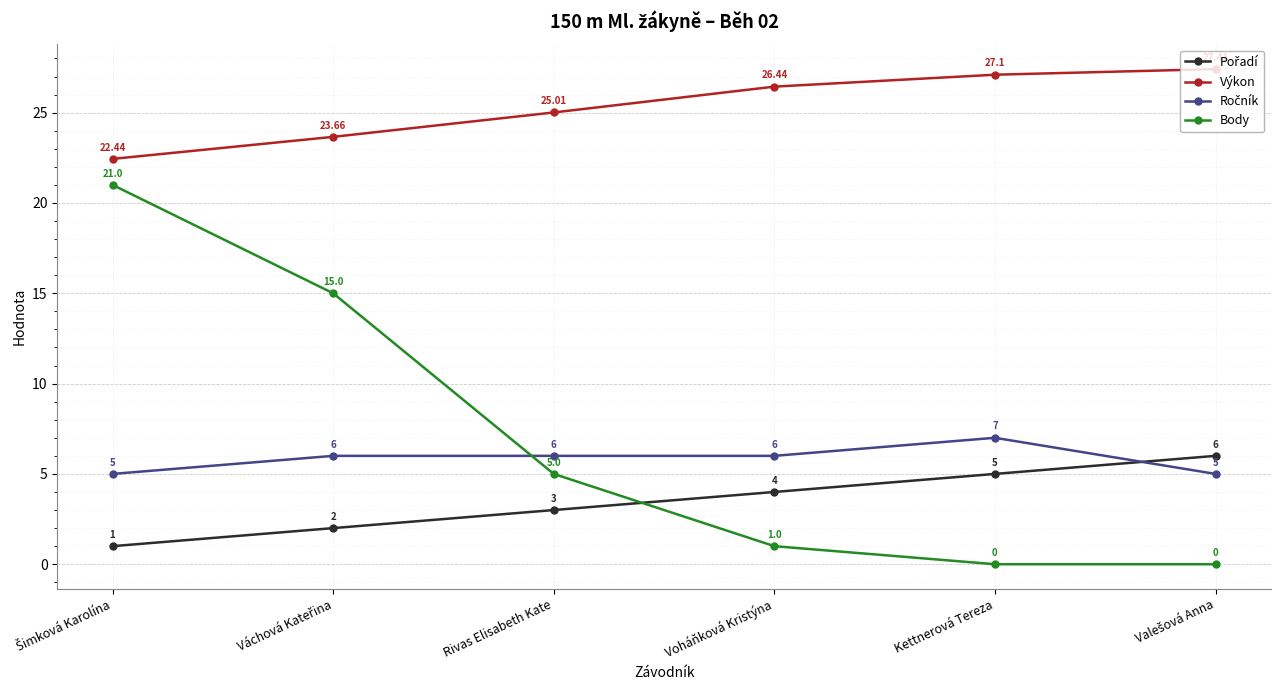

Where does the Výkon series first go above 26?

Voháňková Kristýna